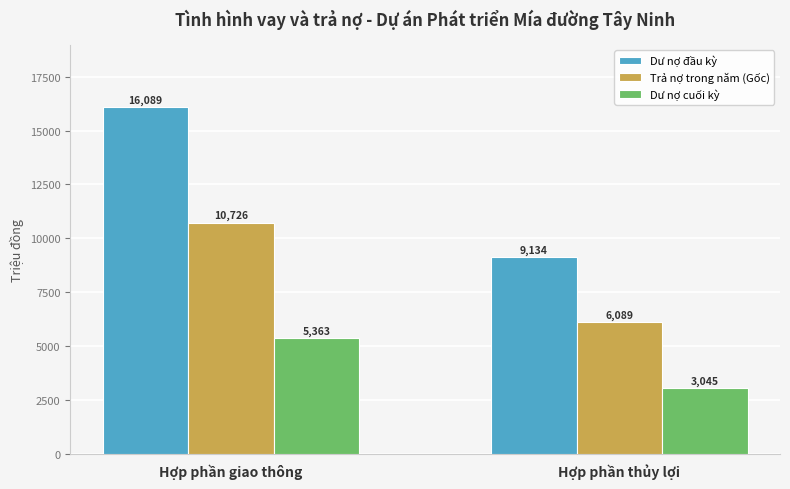

What is the difference between the Dư nợ cuối kỳ values at Hợp phần thủy lợi and Hợp phần giao thông?

2318.2